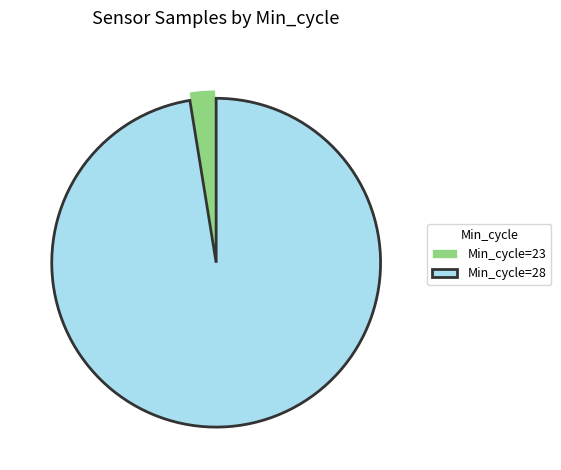

True or false: Min_cycle=23 accounts for 3% of the total.

True